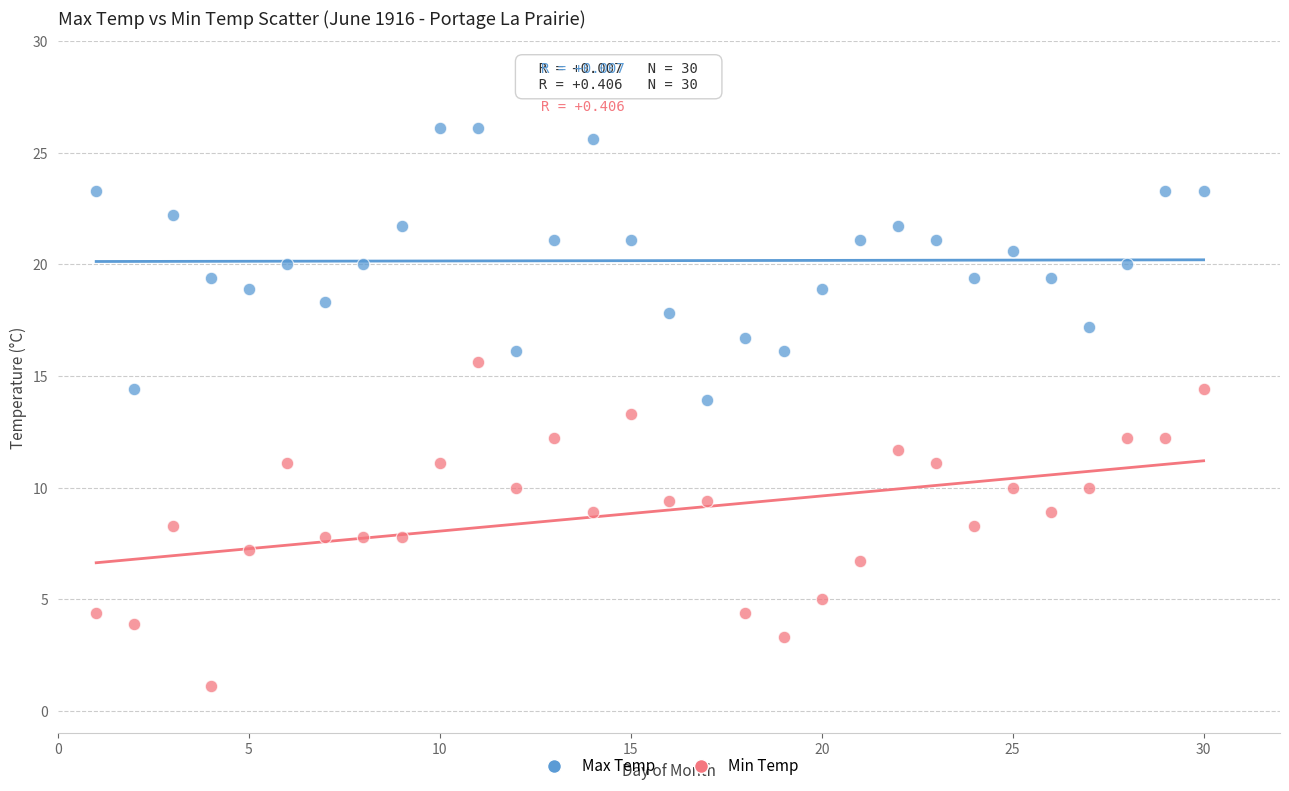

Which series contains the lowest Y value?

Min Temp